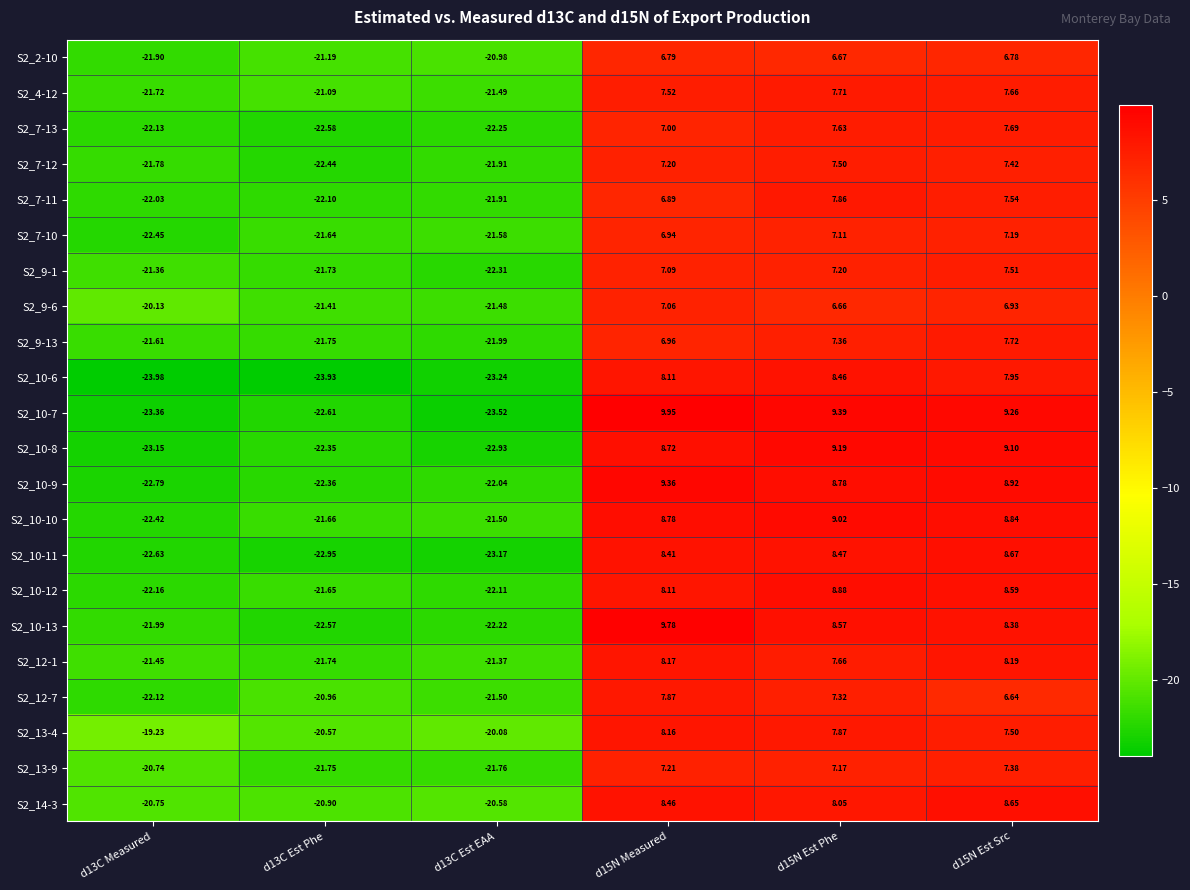

Is the value of S2_7-10 at d15N Est Src greater than the value of S2_13-4 at d13C Measured?

Yes